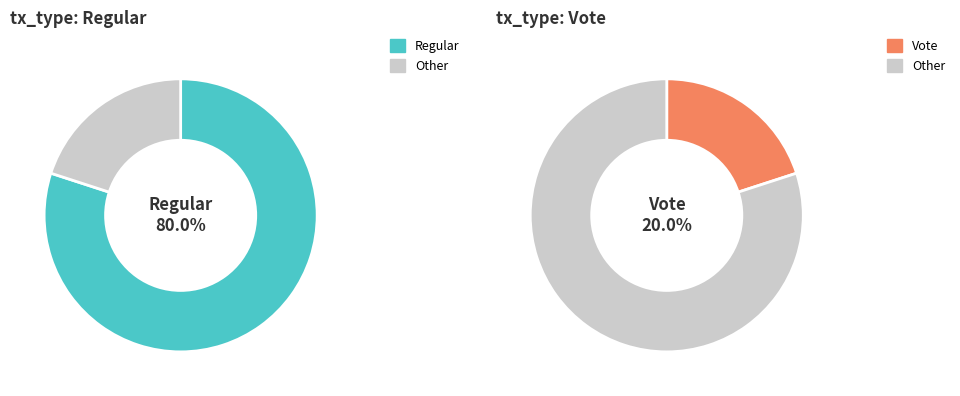

How much of the chart is everything except Regular?

20.0%